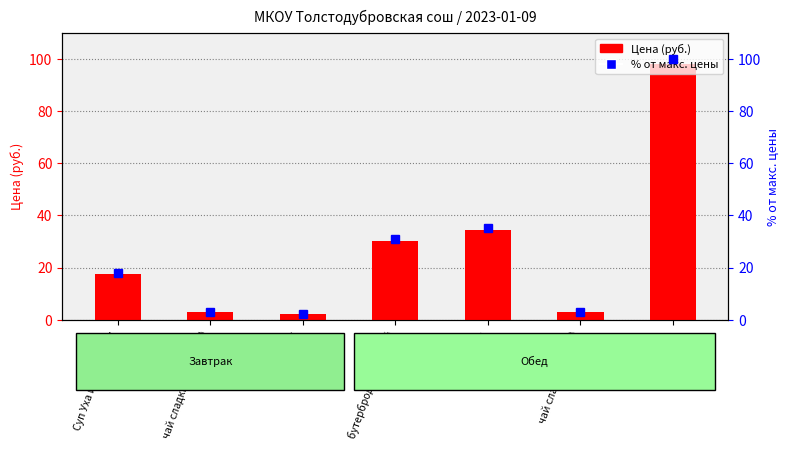

The value of % от макс. цены at закуска is 10.4. True or false?

False